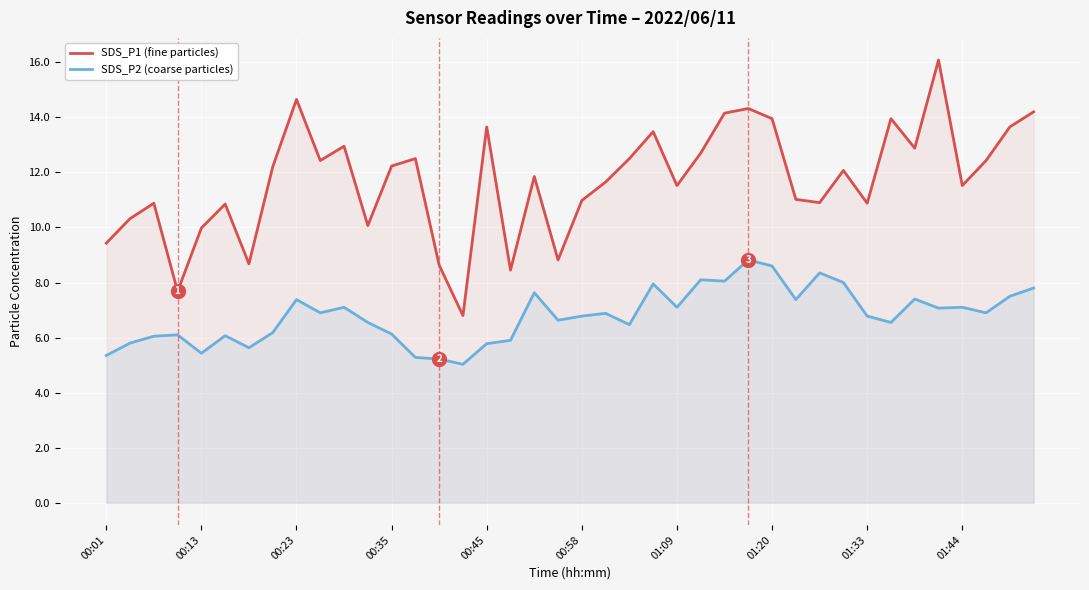

At 00:58, list the series in order from smallest to largest.

SDS_P2 (coarse particles), SDS_P1 (fine particles)